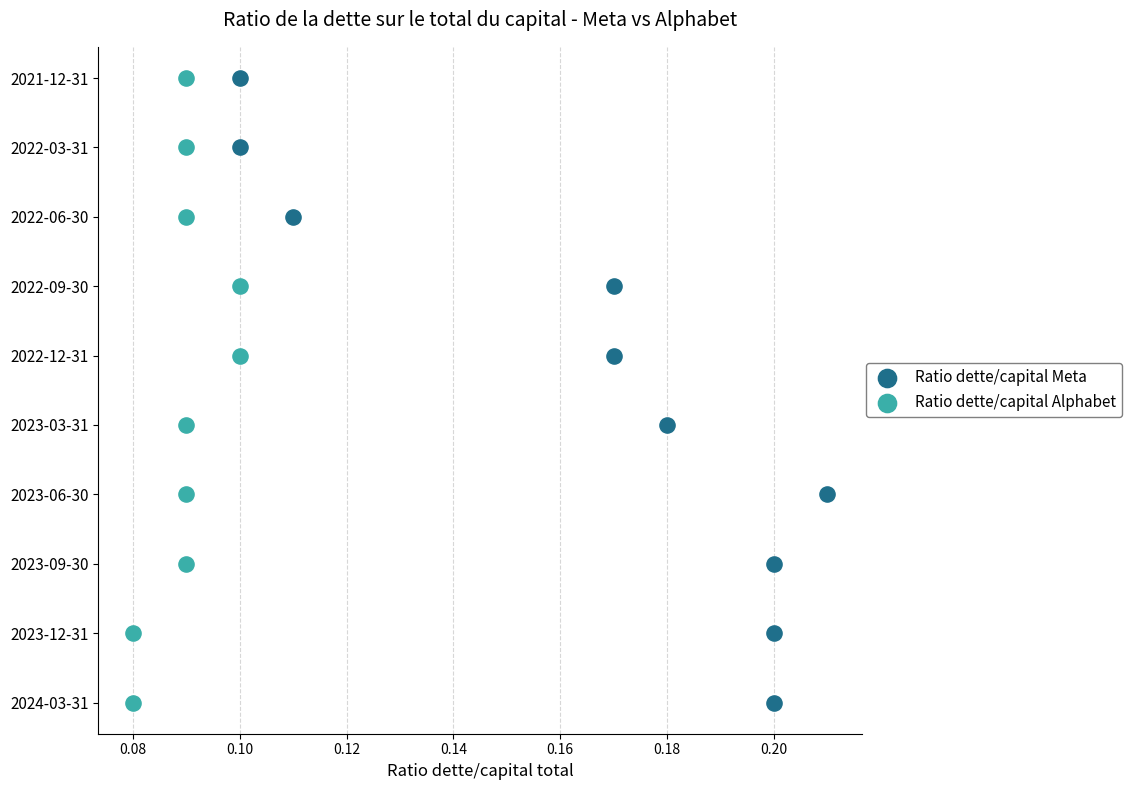

What are all the series names shown in the legend?

Ratio dette/capital Meta, Ratio dette/capital Alphabet